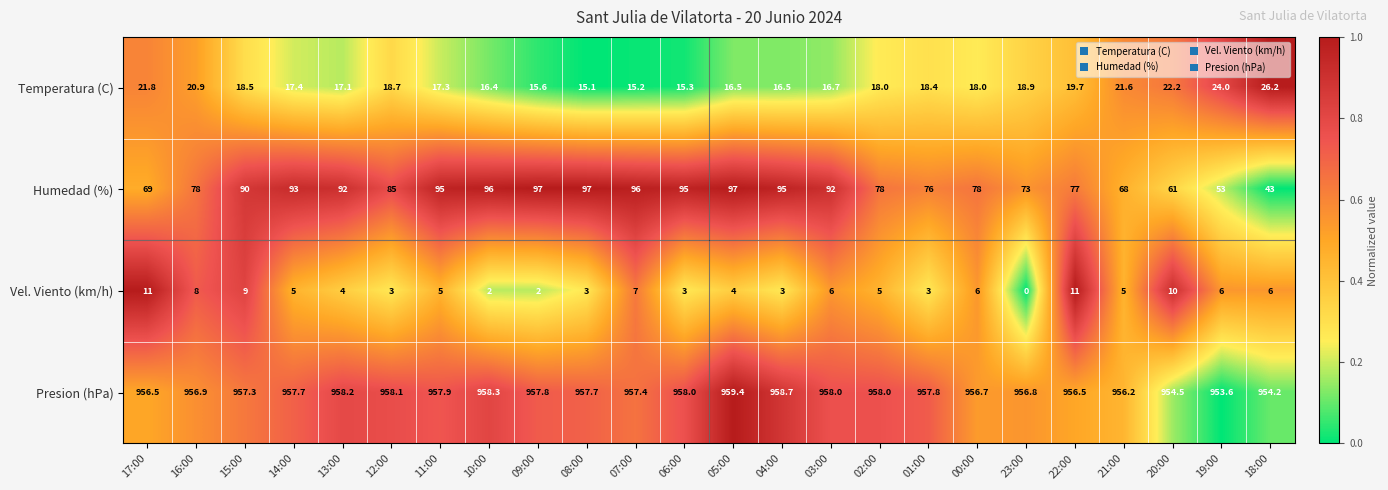

Which series has the largest total across all categories?

Presion (hPa)